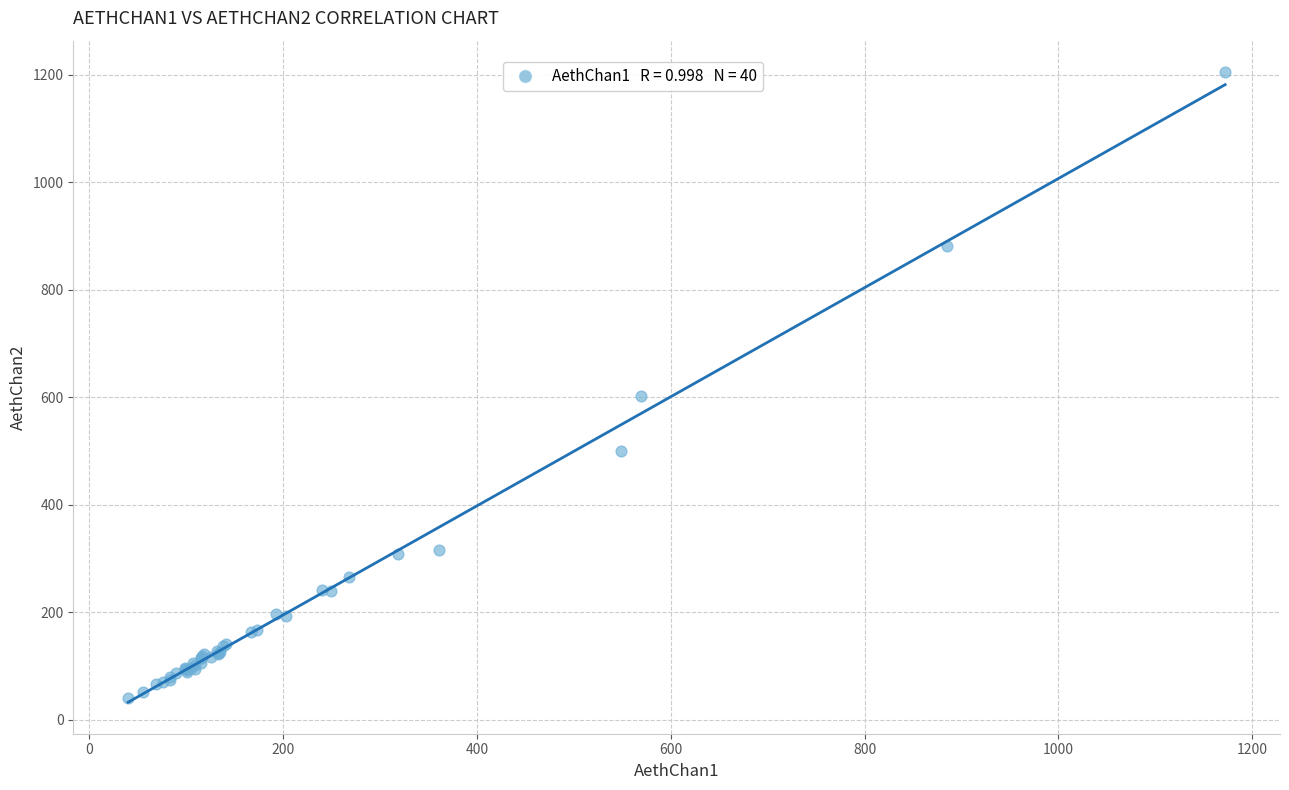

What Y value in the scatter plot is closest to 622?

602.5